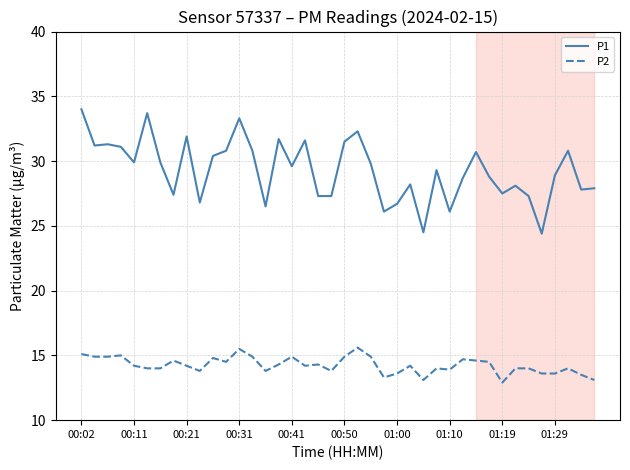

True or false: P2 and P1 cross at least once.

False